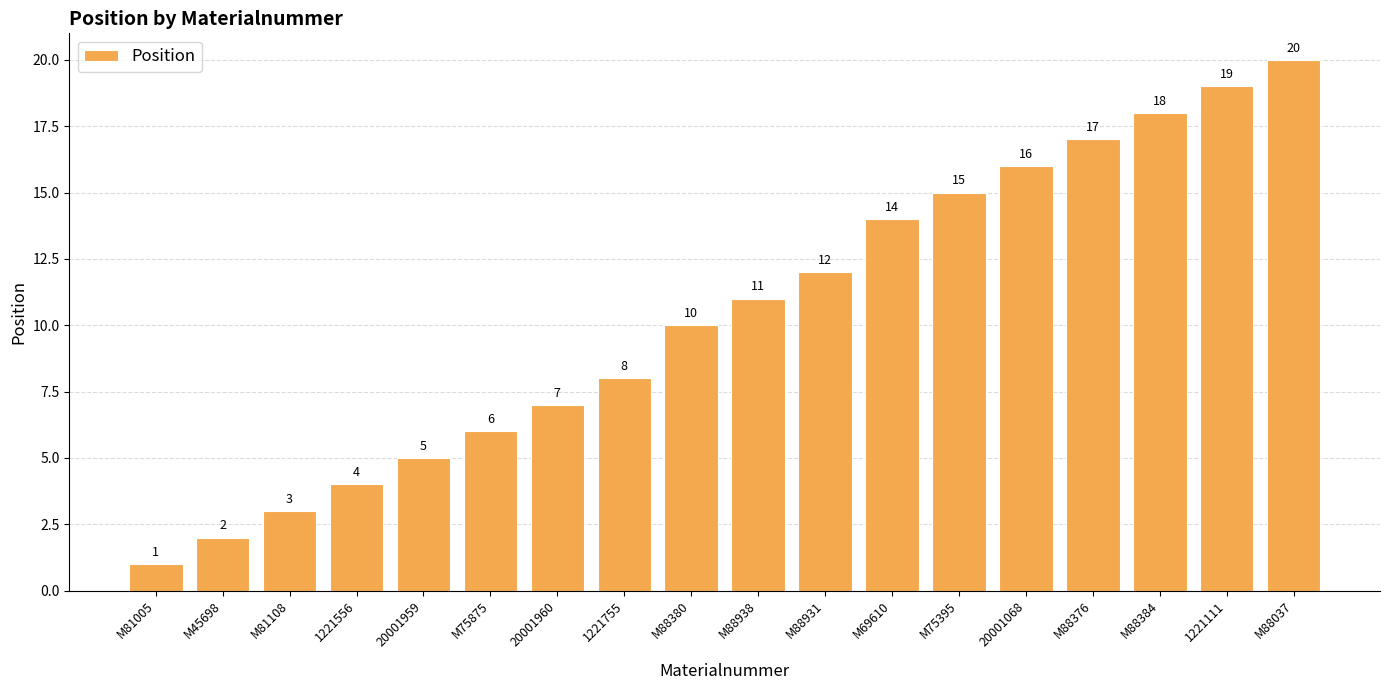

What is the label of the 12th bar from the right?

20001960